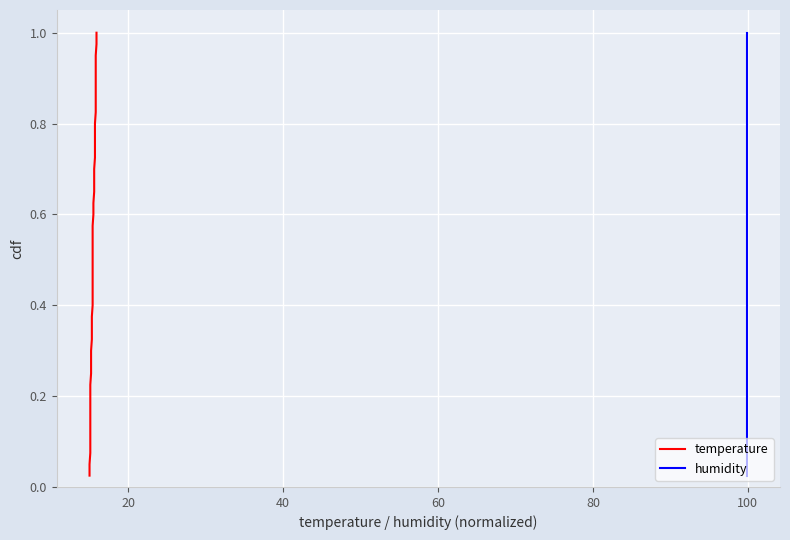

What is the difference between the maximum and second lowest values in the temperature series?

0.9